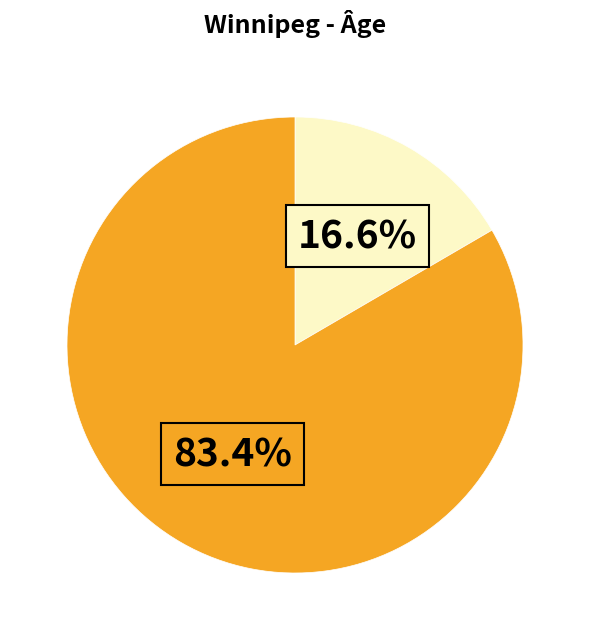

Is there any slice that represents more than half of the pie?

Yes